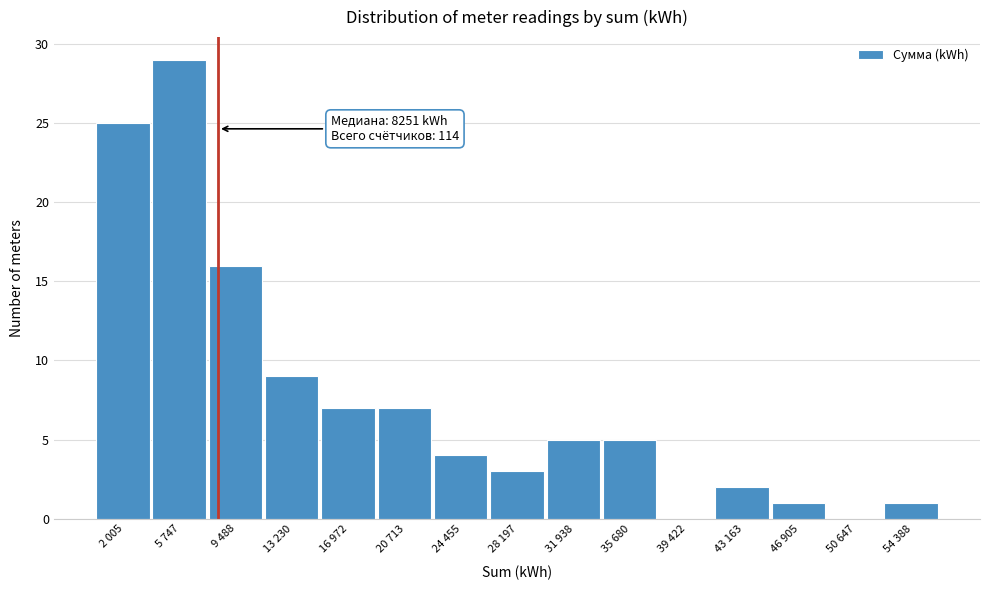

Reading left to right, transcribe all the data shown in this chart.

2 005=25	5 747=29	9 488=16	13 230=9	16 972=7	20 713=7	24 455=4	28 197=3	31 938=5	35 680=5	39 422=0	43 163=2	46 905=1	50 647=0	54 388=1